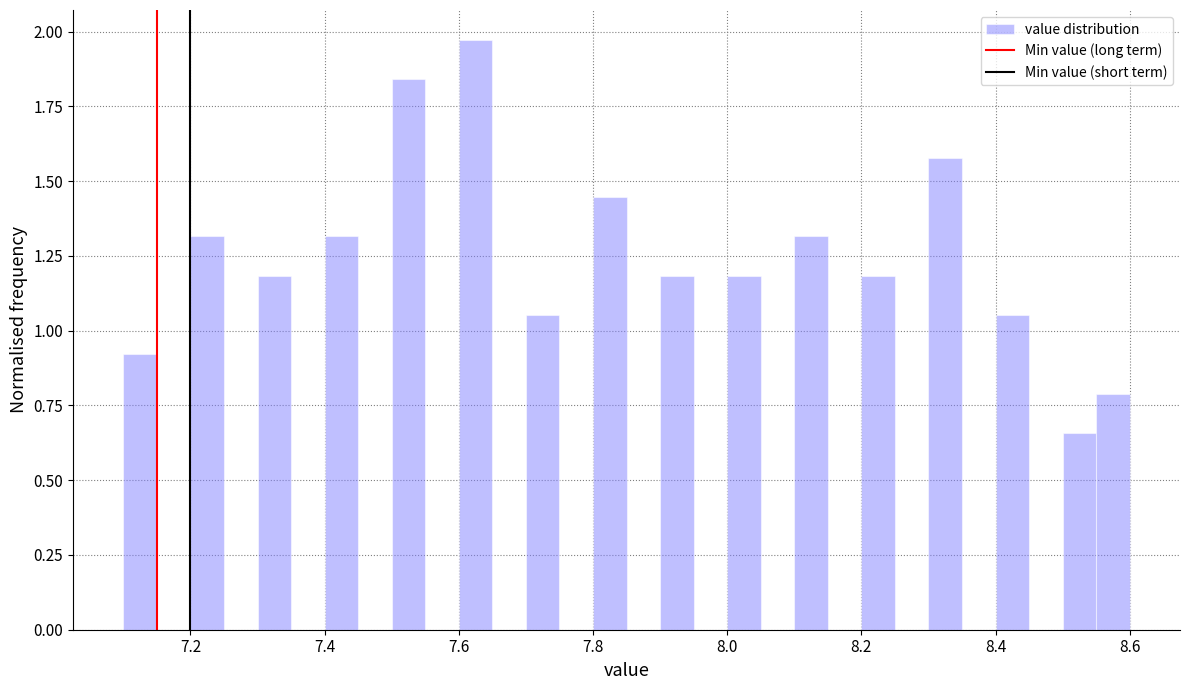

Read against the x-axis, roughly where is the centre of the tallest bar?

7.62